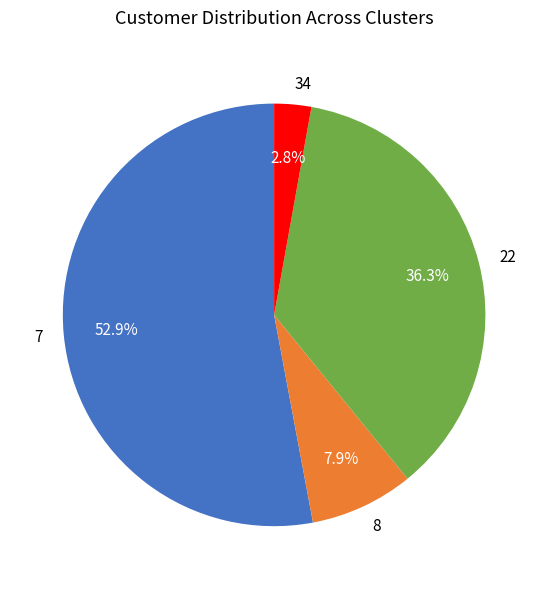

How many segments does this pie chart have?

4